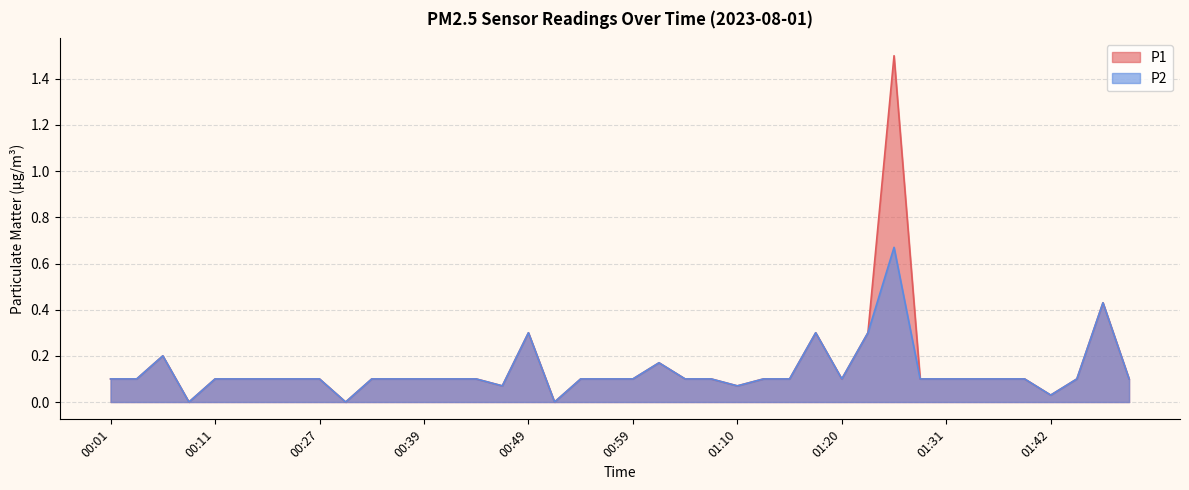

What is the label of the 32nd point from the left?

01:27